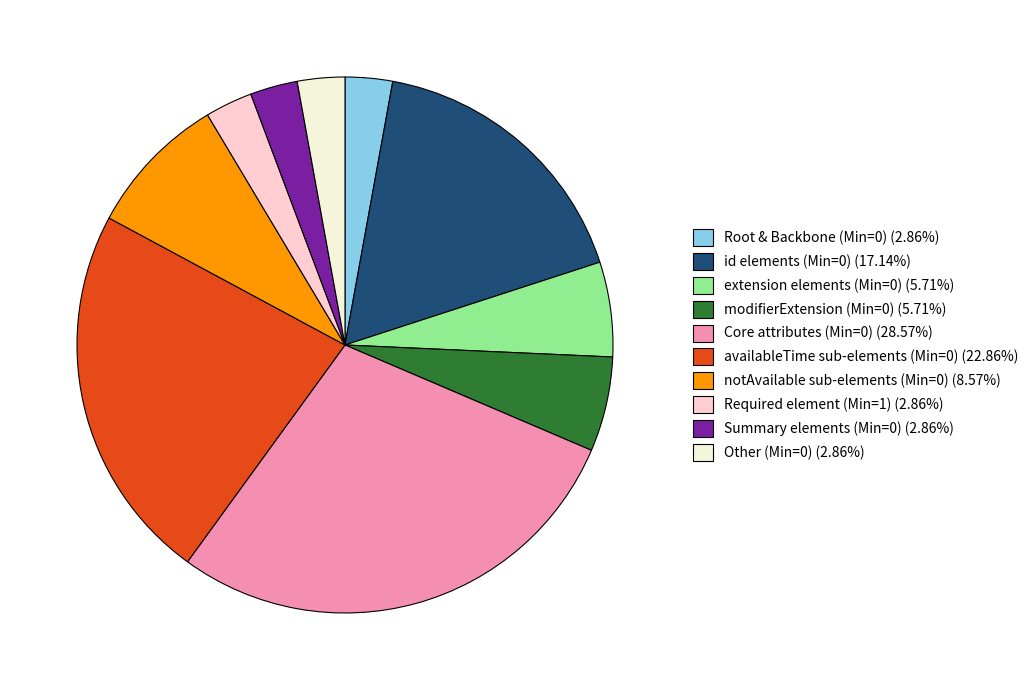

Does any single category account for the majority?

No